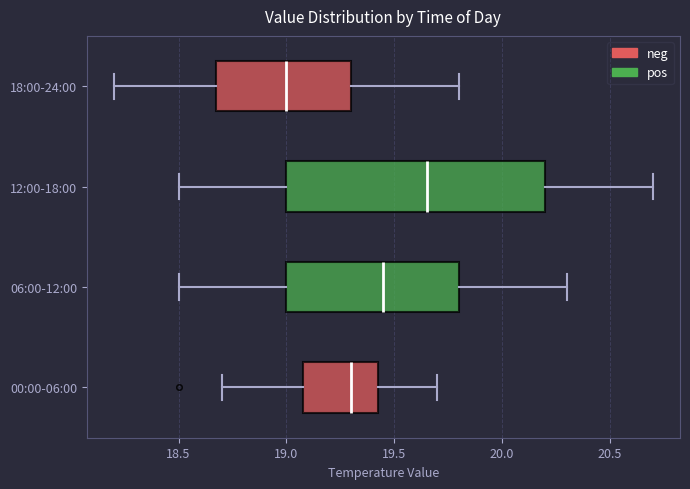

Where is the right edge of the box for 06:00-12:00 on the x-axis? The values are not printed on the chart, so give them approximately, as read against the axis.

19.80